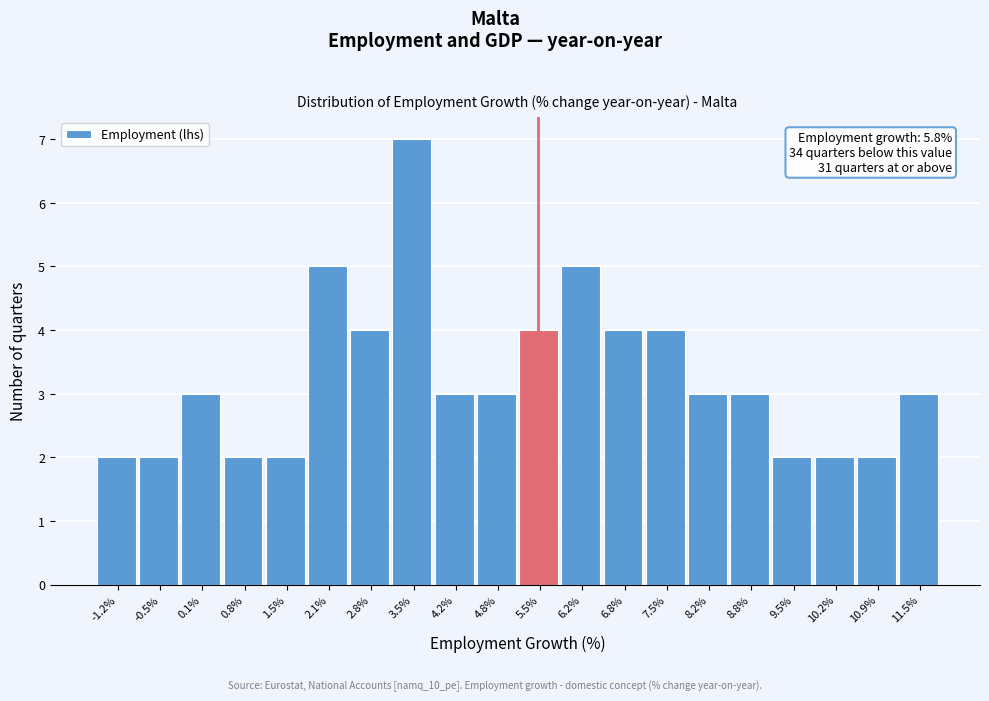

Reading left to right, transcribe all the data shown in this chart.

2	2	3	2	2	5	4	7	3	3	4	5	4	4	3	3	2	2	2	3